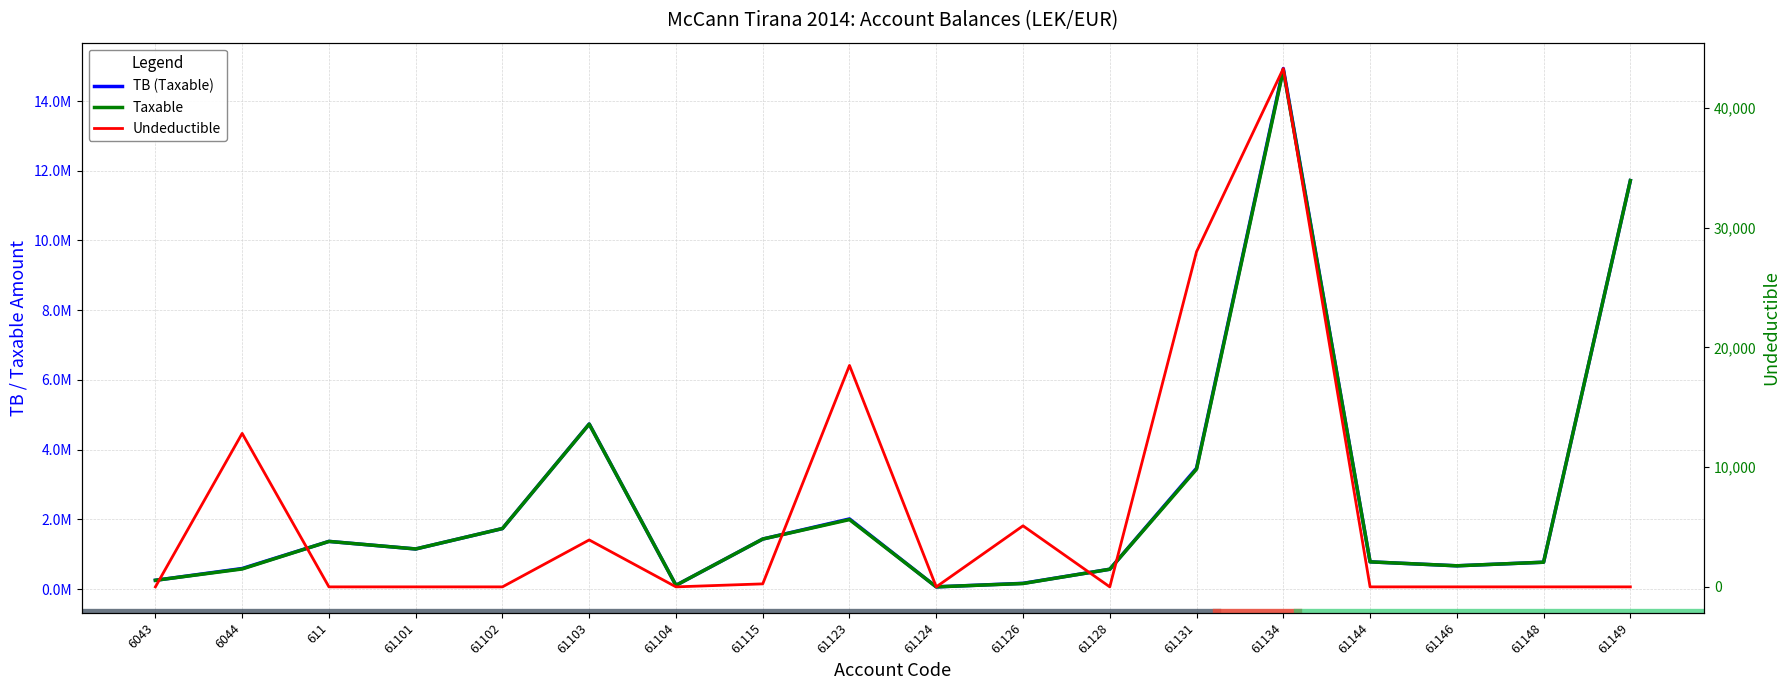

In Undeductible, how many points are lower than both neighbors (excluding endpoints)?

3